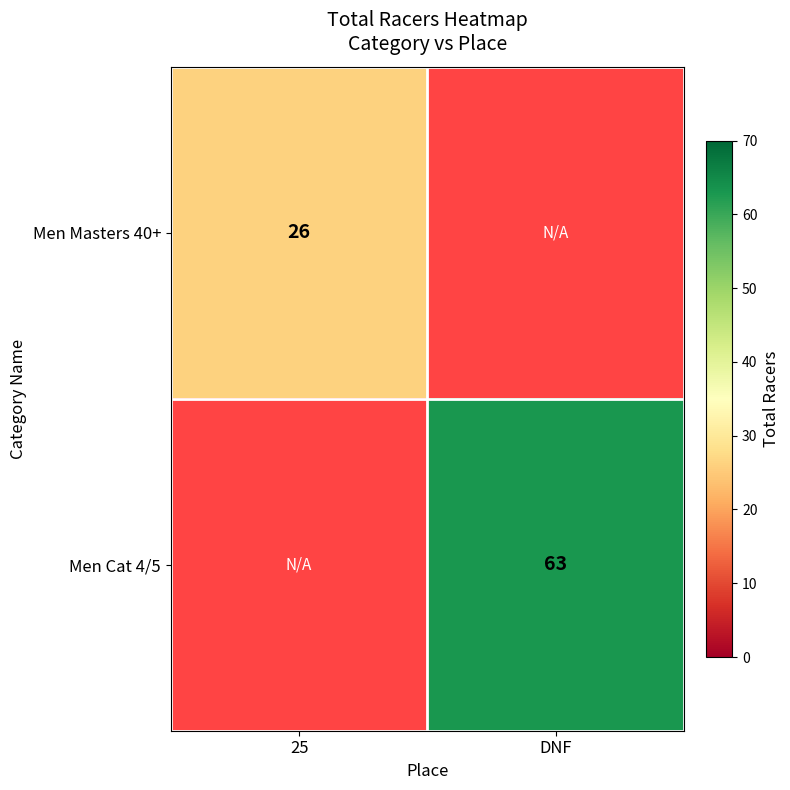

True or false: Men Masters 40+ has a value of 7 at 25.

False